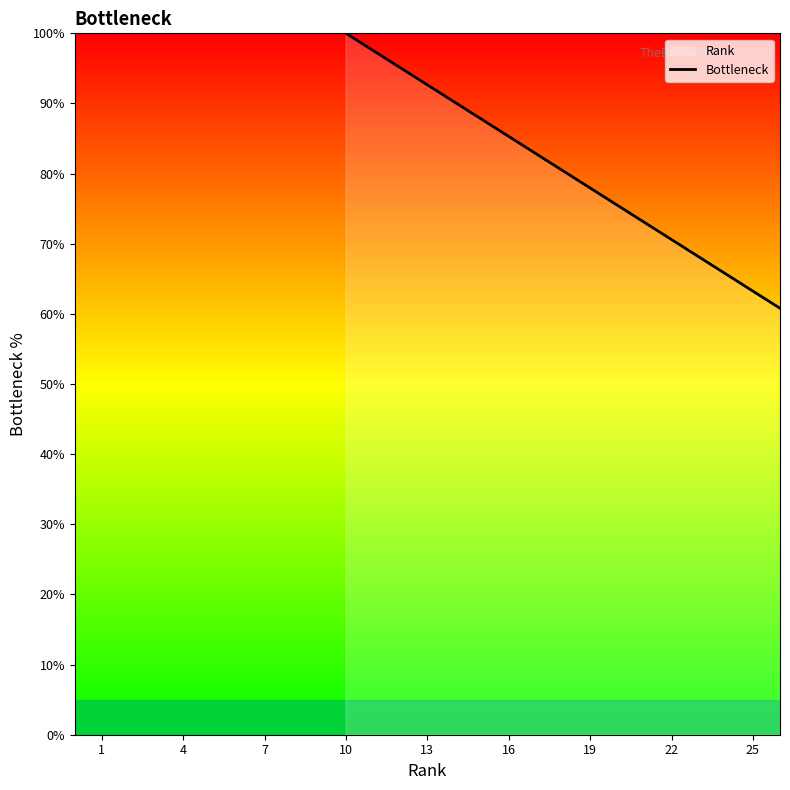

Is it true that the value at 4 is 148.9?

False